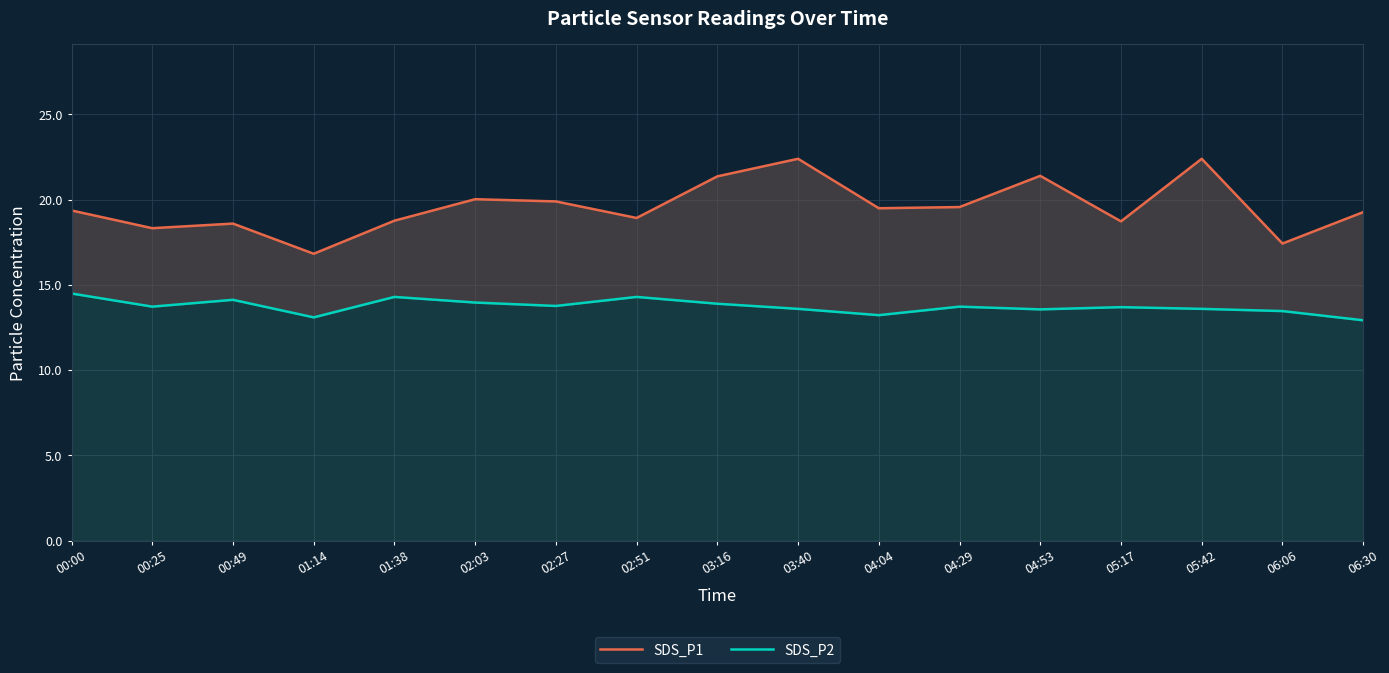

Does the chart have visible grid lines?

Yes